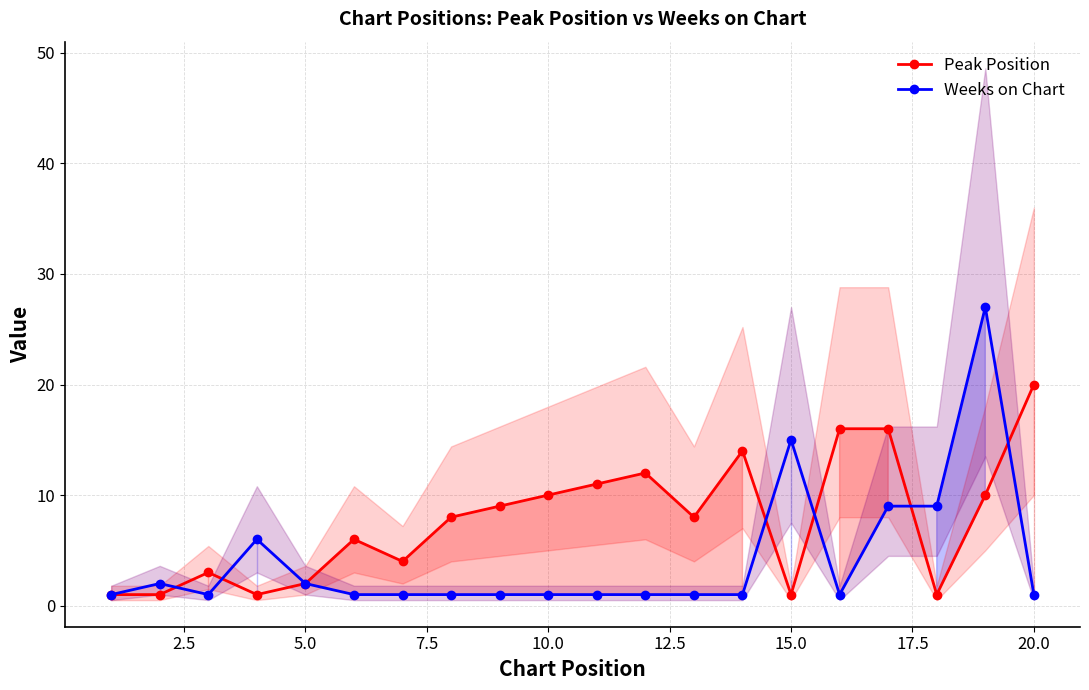

At which label does Peak Position reach its peak?

20.0